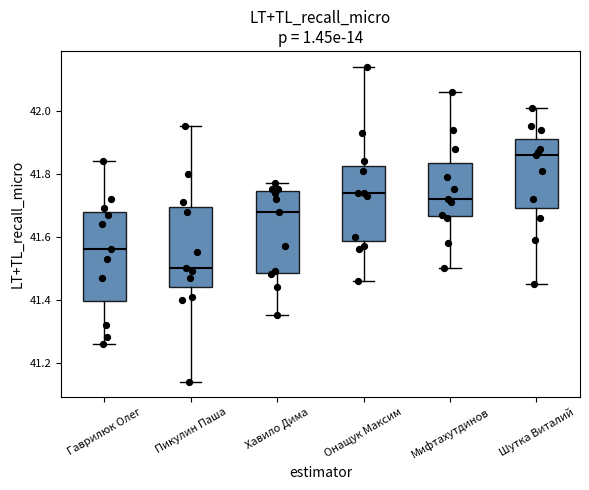

Which box has the highest median line?

Шутка Виталий